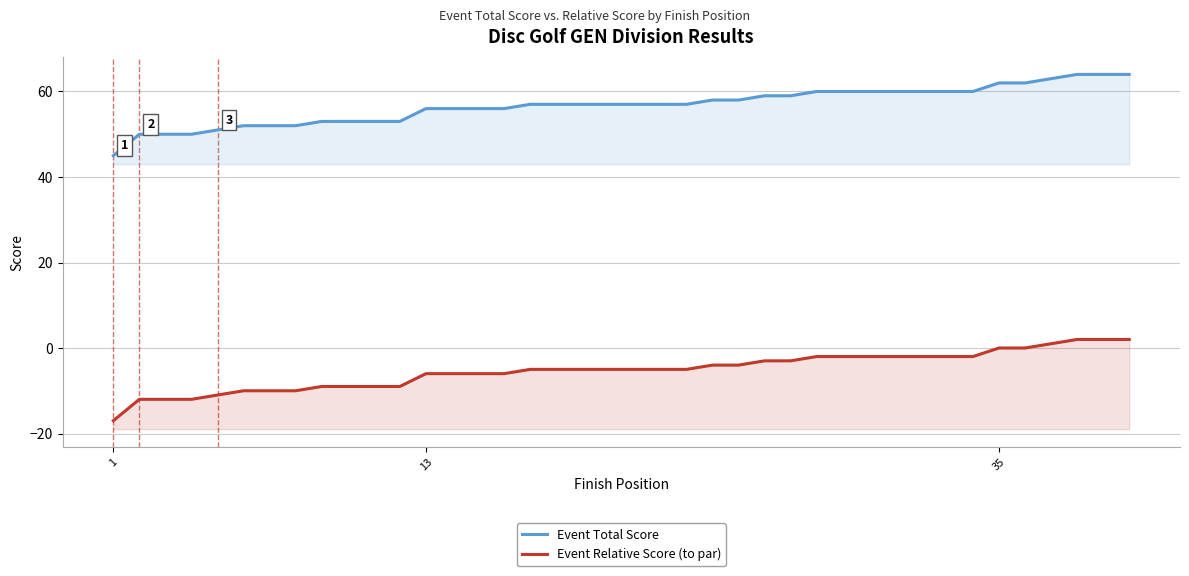

True or false: Event Total Score and Event Relative Score (to par) cross at least once.

False